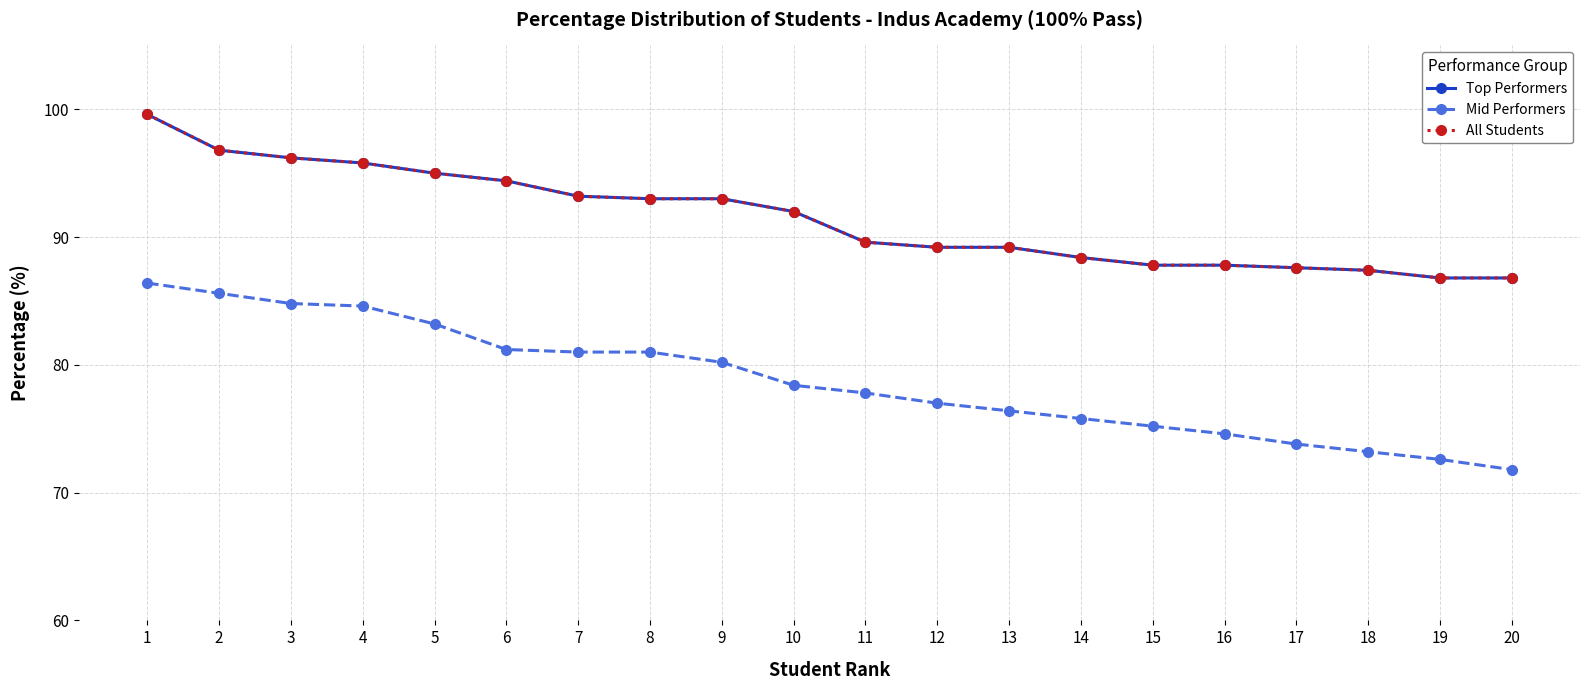

True or false: Mid Performers has more than 2 interior local peaks.

False